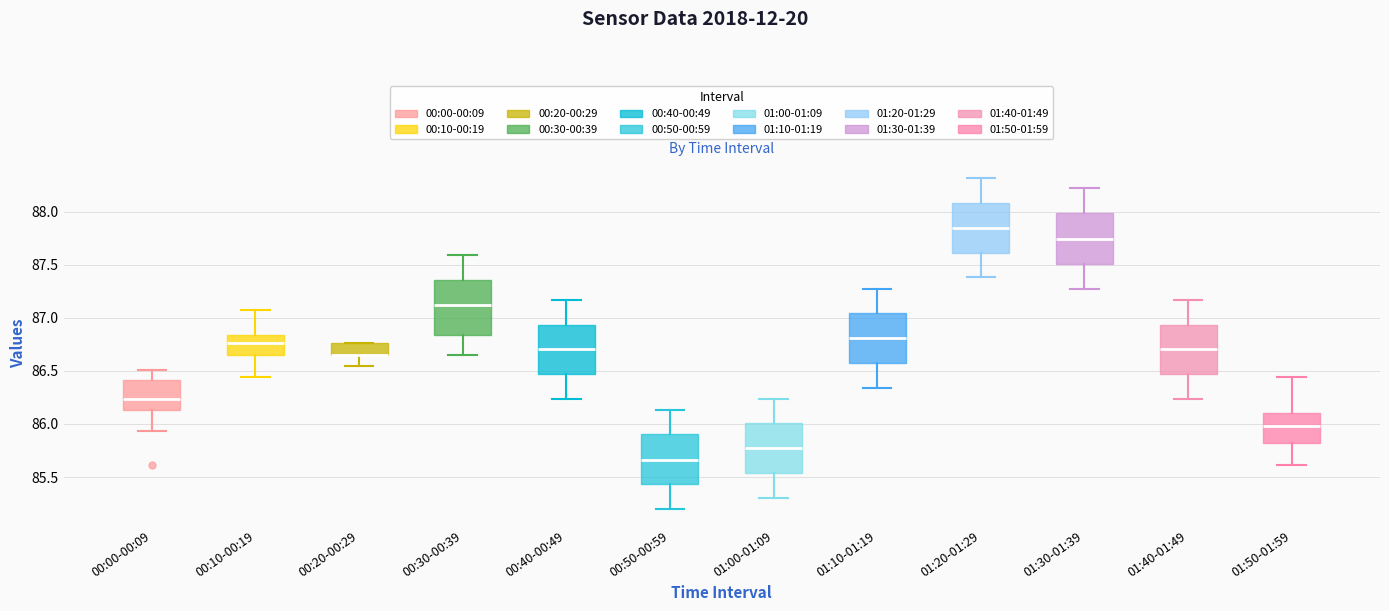

Reading left to right, read every box against the y-axis: the position of its median line, the range the box covers, and the ends of its whiskers. The values are not printed on the chart, so give them approximately, as read against the axis.

00:00-00:09: median 86.25, box 86.15 to 86.40, whiskers 85.95 to 86.50
00:10-00:19: median 86.75, box 86.65 to 86.85, whiskers 86.45 to 87.05
00:20-00:29: median 86.65 (drawn on the box's lower edge), box 86.65 to 86.75, whiskers 86.55 to 86.75
00:30-00:39: median 87.10, box 86.85 to 87.35, whiskers 86.65 to 87.60
00:40-00:49: median 86.70, box 86.45 to 86.95, whiskers 86.25 to 87.15
00:50-00:59: median 85.65, box 85.45 to 85.90, whiskers 85.20 to 86.15
01:00-01:09: median 85.75, box 85.55 to 86.00, whiskers 85.30 to 86.25
01:10-01:19: median 86.80, box 86.60 to 87.05, whiskers 86.35 to 87.25
01:20-01:29: median 87.85, box 87.60 to 88.10, whiskers 87.40 to 88.30
01:30-01:39: median 87.75, box 87.50 to 88.00, whiskers 87.25 to 88.20
01:40-01:49: median 86.70, box 86.45 to 86.95, whiskers 86.25 to 87.15
01:50-01:59: median 86.00, box 85.80 to 86.10, whiskers 85.60 to 86.45